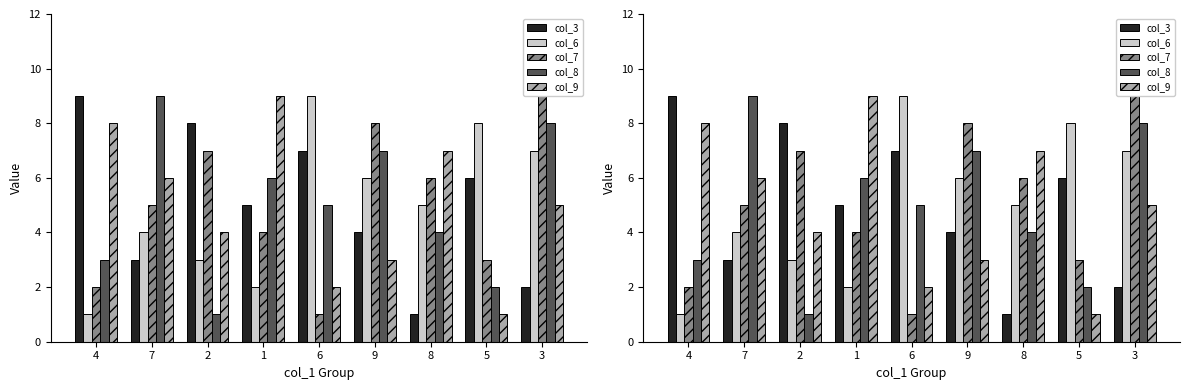

How many bars are there in each group?

5